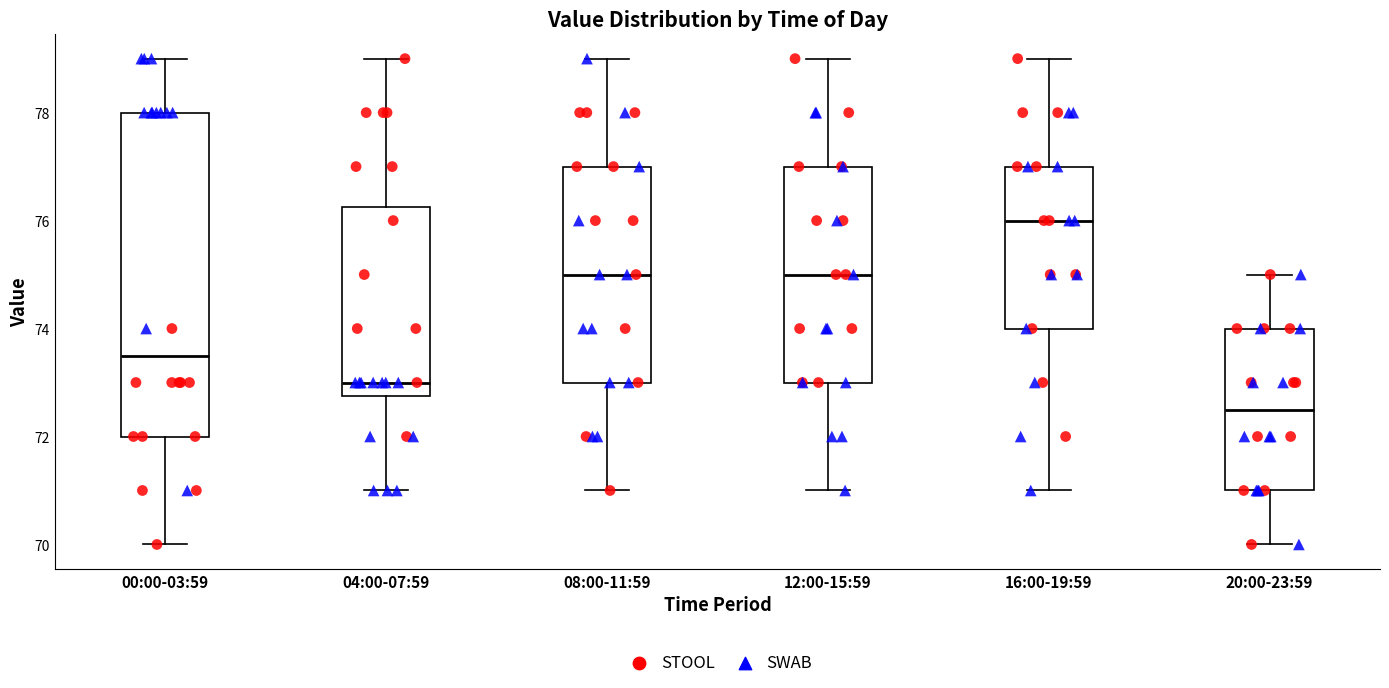

Reading left to right, read every box against the y-axis: the position of its median line, the range the box covers, and the ends of its whiskers. The values are not printed on the chart, so give them approximately, as read against the axis.

00:00-03:59: median 73.6, box 72.0 to 78.0, whiskers 70.0 to 79.0
04:00-07:59: median 73.0, box 72.8 to 76.2, whiskers 71.0 to 79.0
08:00-11:59: median 75.0, box 73.0 to 77.0, whiskers 71.0 to 79.0
12:00-15:59: median 75.0, box 73.0 to 77.0, whiskers 71.0 to 79.0
16:00-19:59: median 76.0, box 74.0 to 77.0, whiskers 71.0 to 79.0
20:00-23:59: median 72.6, box 71.0 to 74.0, whiskers 70.0 to 75.0